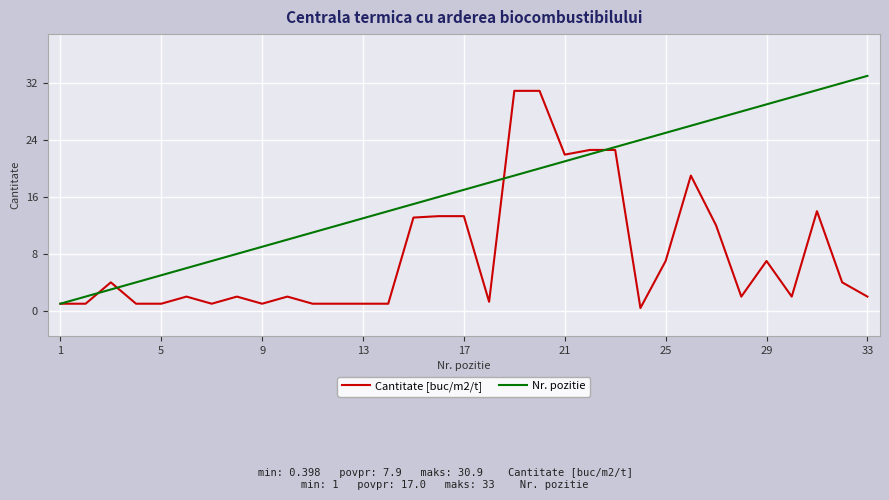

Which series has the largest total across all categories?

Nr. pozitie